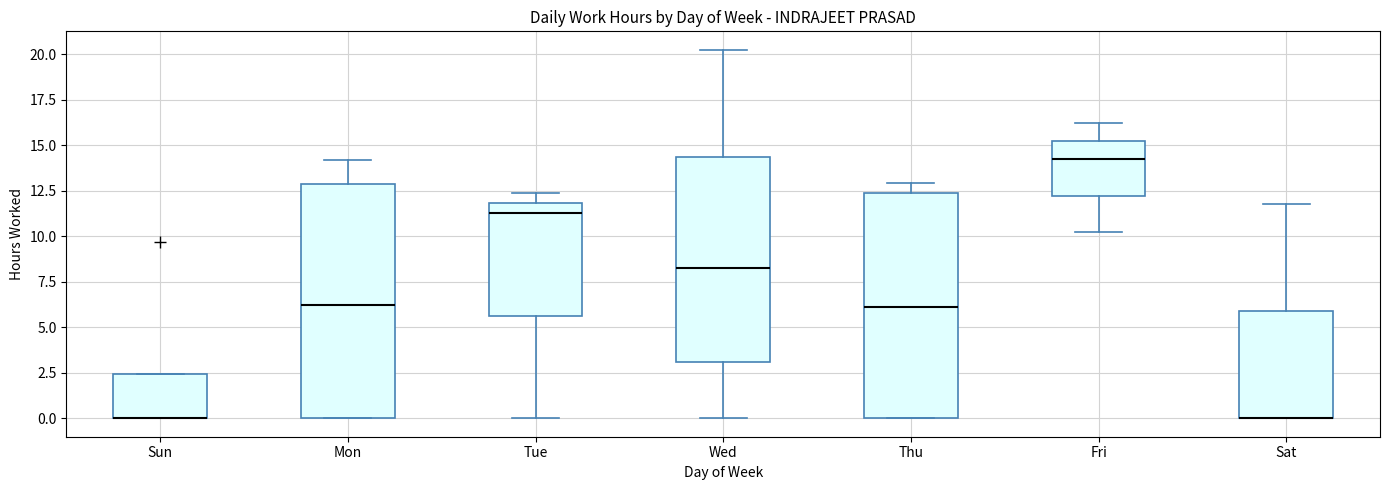

Reading left to right, transcribe this box plot: for each box, give where its median line is, the range the box spans, and where its two whiskers end, as read against the y-axis. The values are not printed on the chart, so give them approximately, as read against the axis.

Sun: median 0.0 (drawn on the box's lower edge), box 0.0 to 2.5, whiskers 0.0 to 2.5
Mon: median 6.0, box 0.0 to 13.0, whiskers 0.0 to 14.0
Tue: median 11.5, box 5.5 to 12.0, whiskers 0.0 to 12.5
Wed: median 8.5, box 3.0 to 14.5, whiskers 0.0 to 20.0
Thu: median 6.0, box 0.0 to 12.5, whiskers 0.0 to 13.0
Fri: median 14.5, box 12.0 to 15.0, whiskers 10.0 to 16.0
Sat: median 0.0 (drawn on the box's lower edge), box 0.0 to 6.0, whiskers 0.0 to 12.0